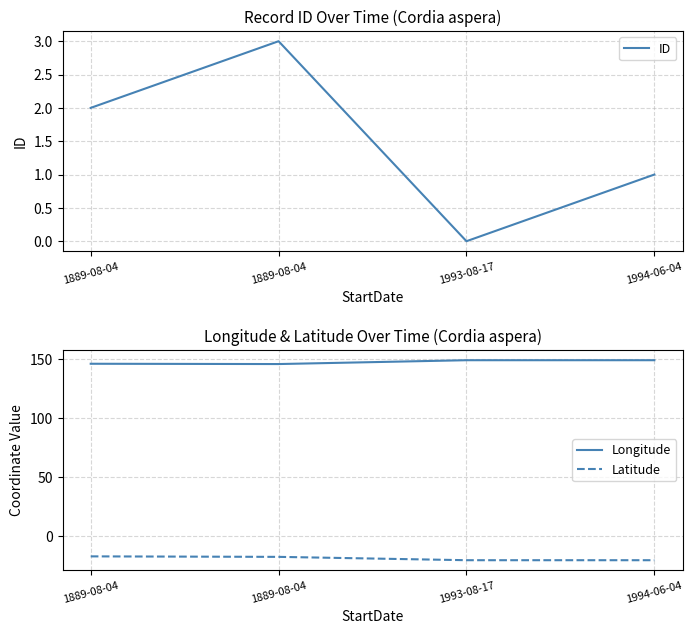

What is the sum of the ID values at 1889-08-04 and 1994-06-04?

4.0